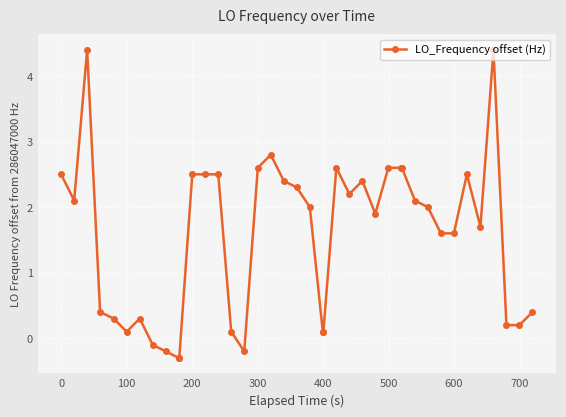

True or false: there are more than 1 points higher than both neighbors.

True